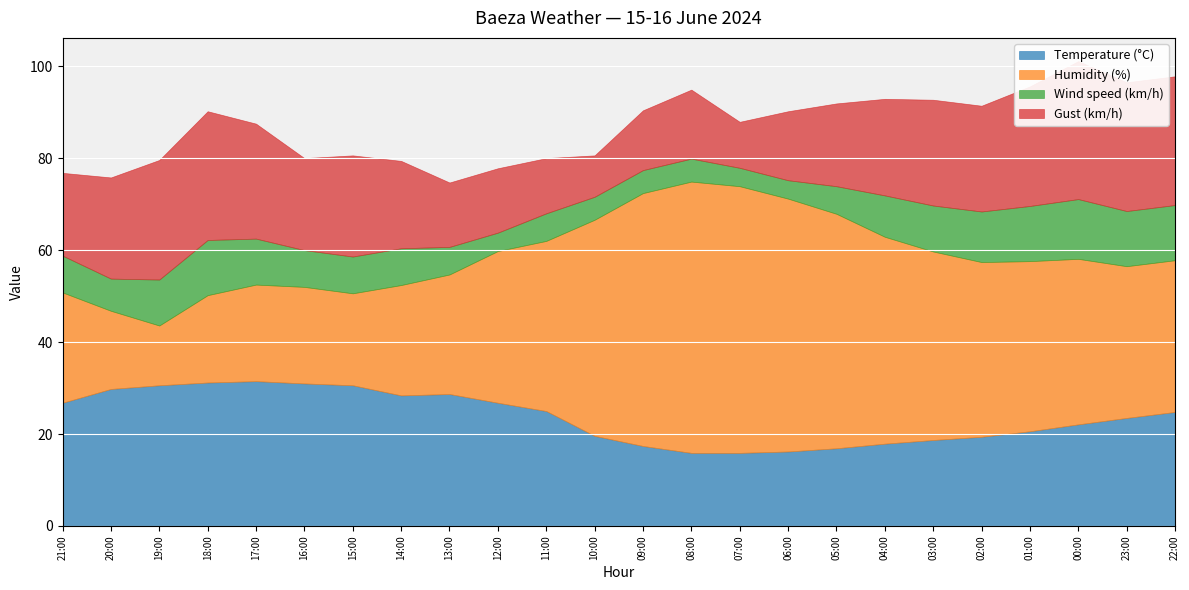

Where does the Wind speed (km/h) series first go above 8?

19:00